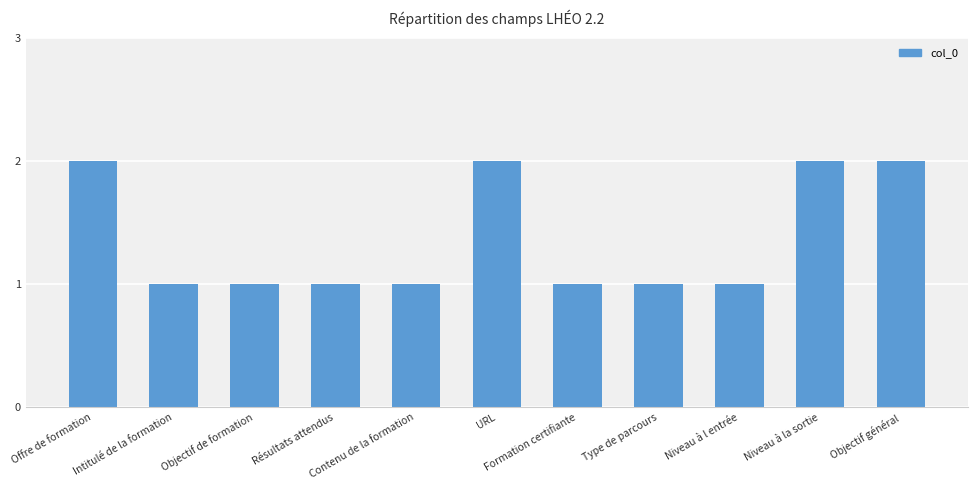

Count the values in the range 1 to 2.

11